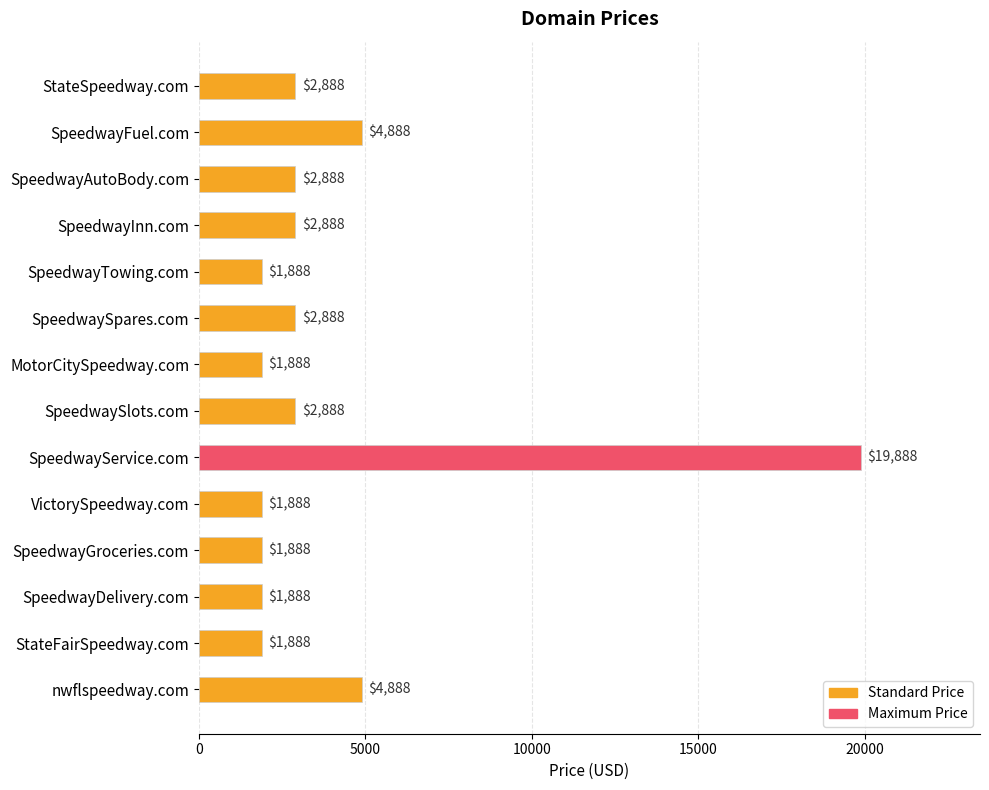

Read the value at SpeedwayService.com.

19888